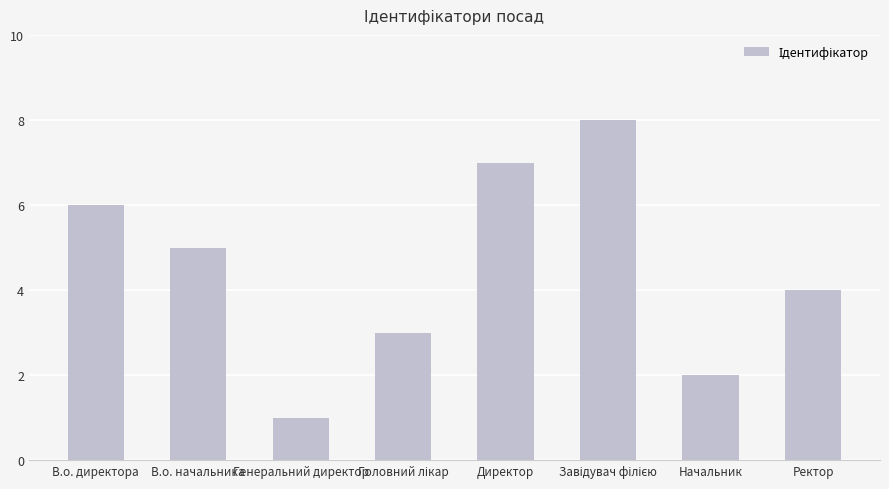

What position from the left is Ректор?

8